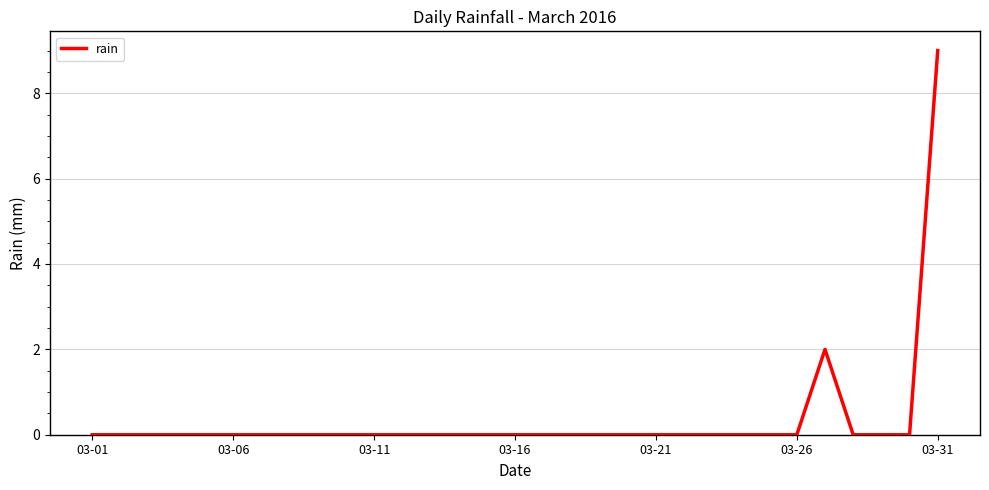

Does the chart have visible grid lines?

Yes